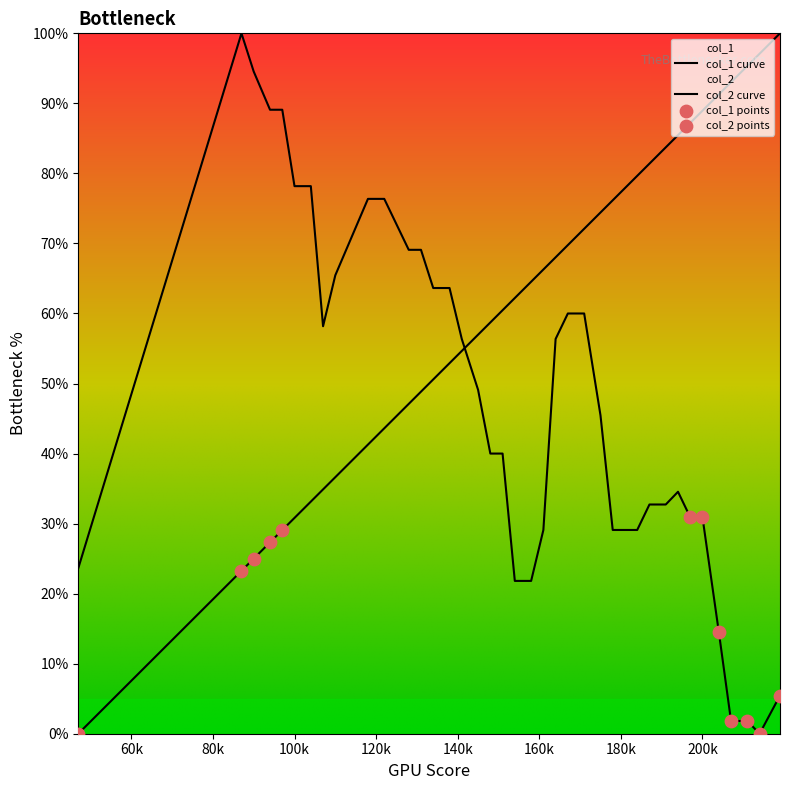

At how many categories does at least one series exceed 86?

11